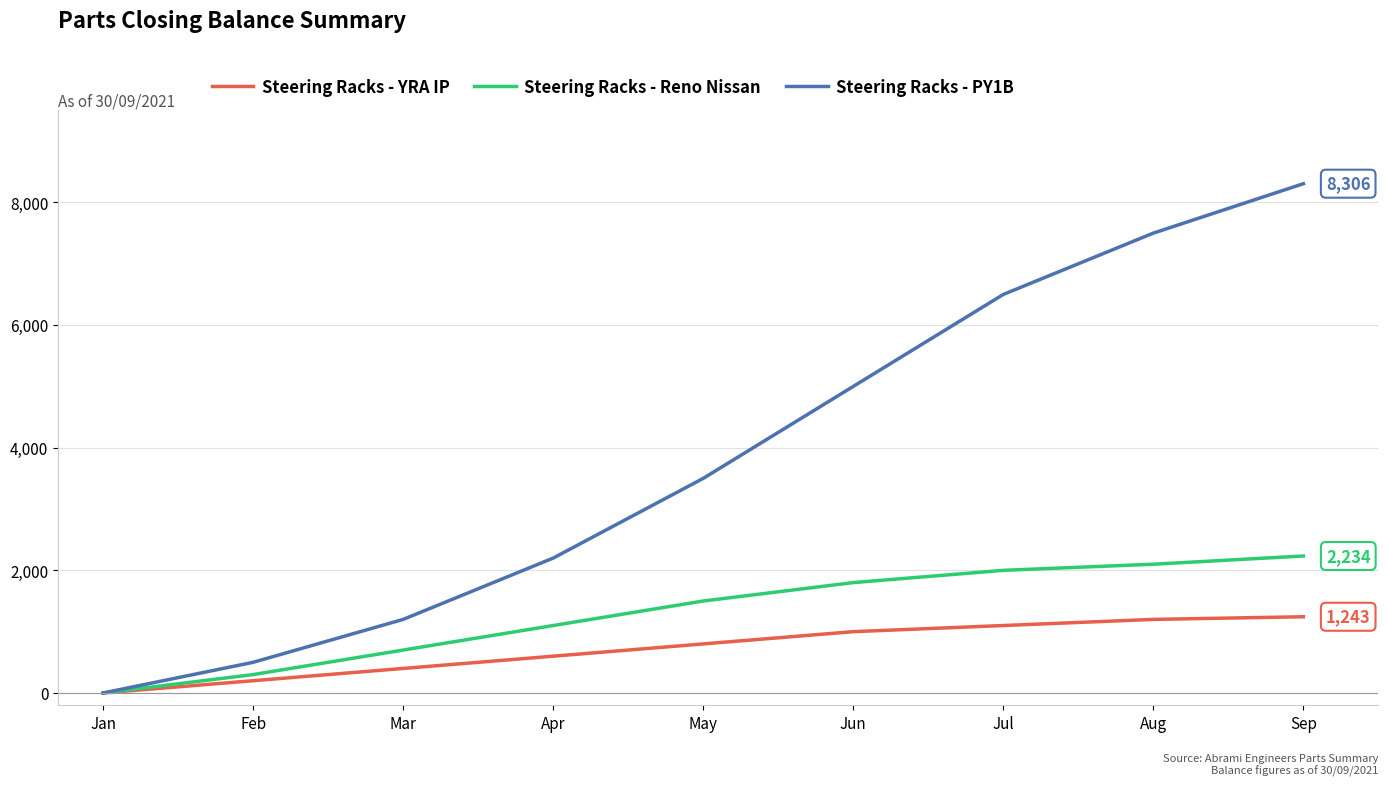

The value of Steering Racks - Reno Nissan at Jan is -1156. True or false?

False